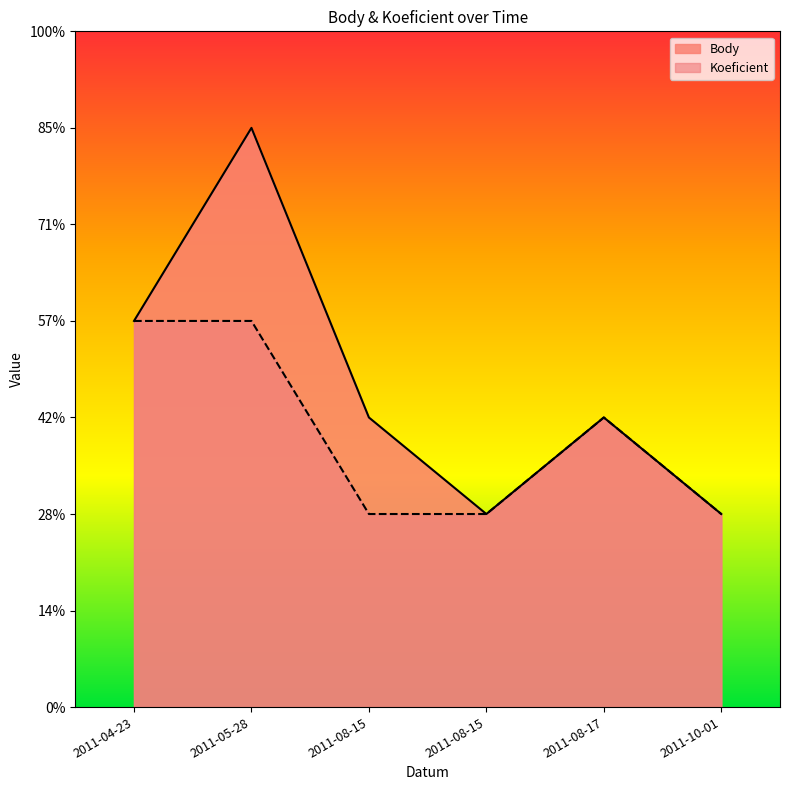

Where does the Body series first go above 3?

2011-04-23